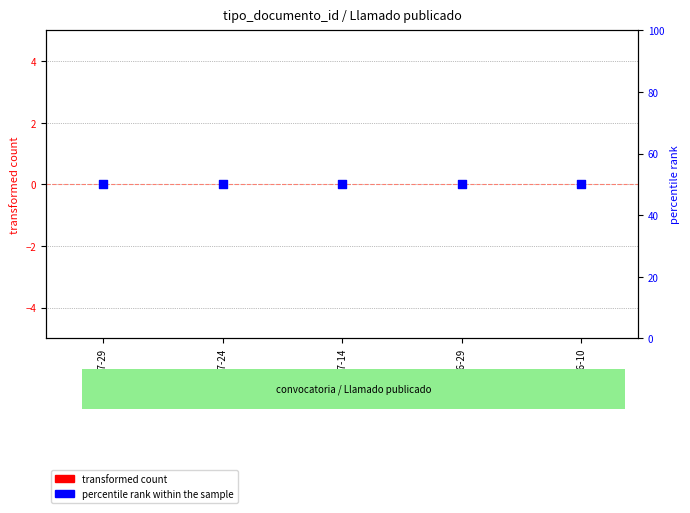

At how many categories does at least one series exceed 40?

5